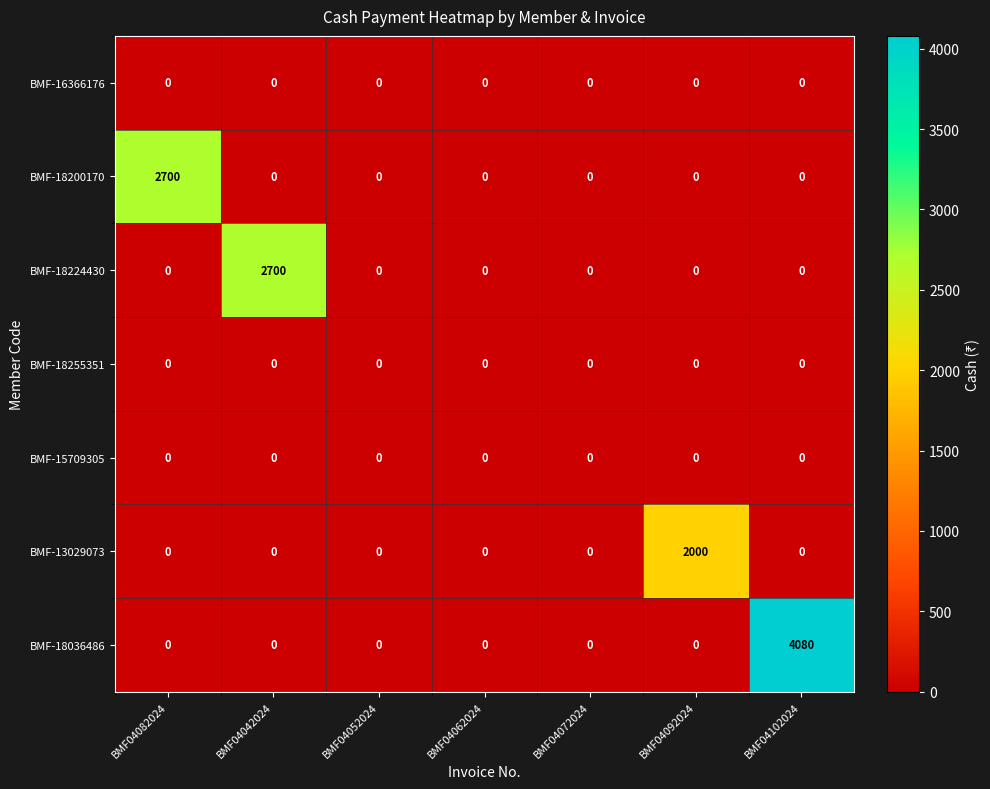

Which series has the largest total across all categories?

BMF-18036486